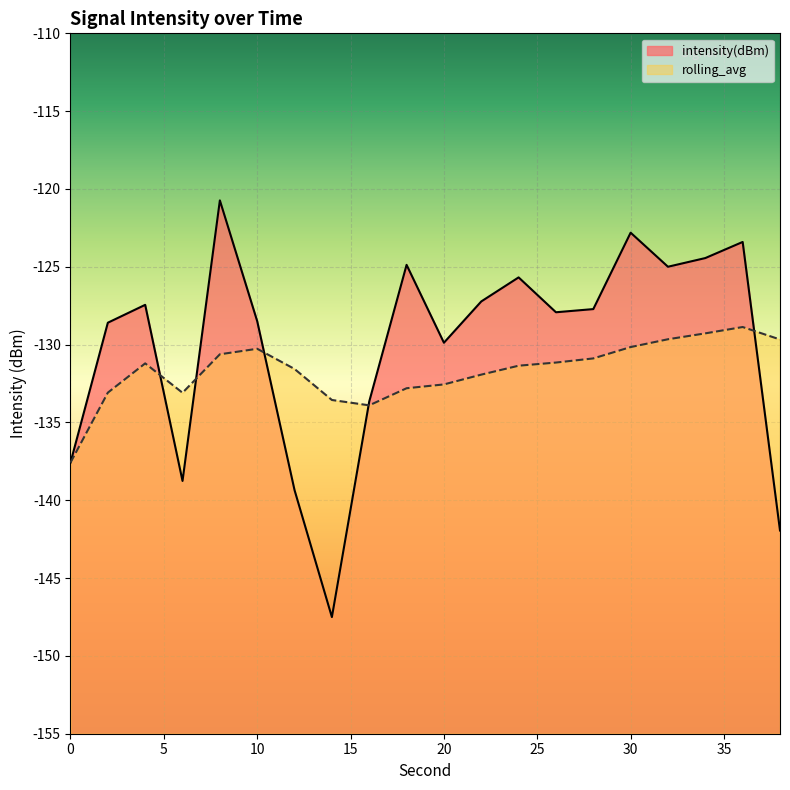

What value does the intensity(dBm) series have at 10?

-128.5